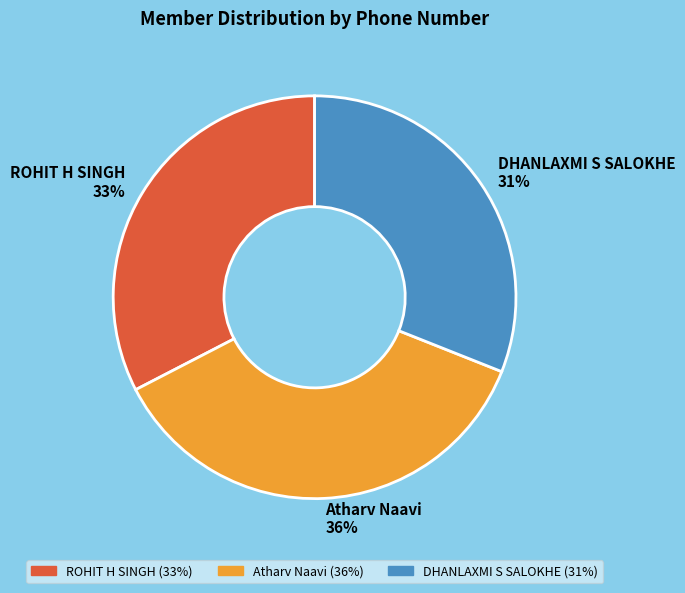

Between DHANLAXMI S SALOKHE and Atharv Naavi, which is larger?

Atharv Naavi